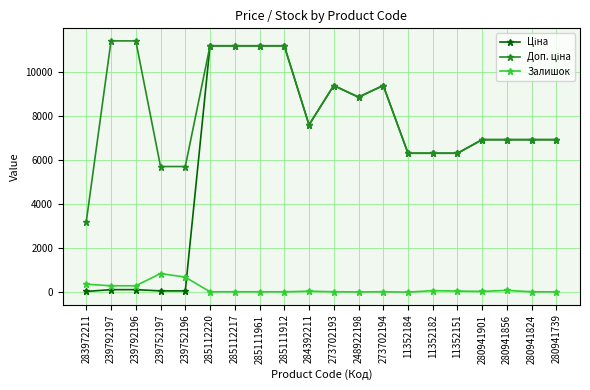

At how many categories does at least one series exceed 8236?

9